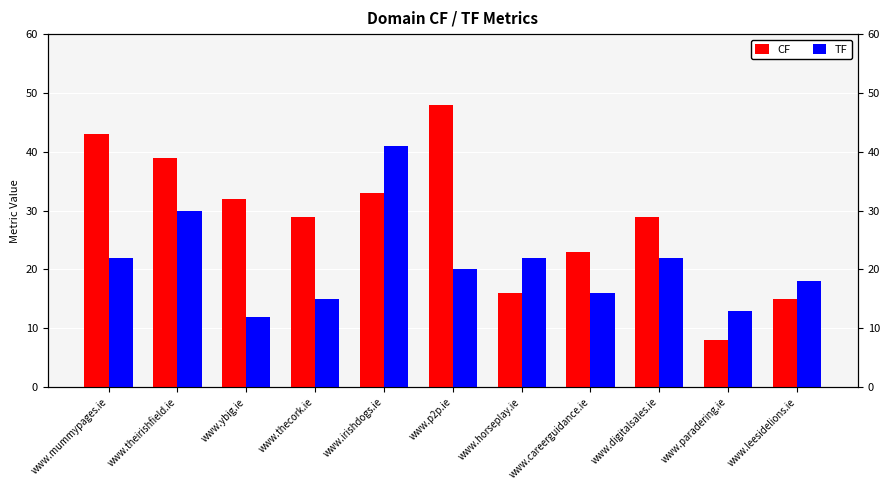

What position from the right is www.mummypages.ie?

11